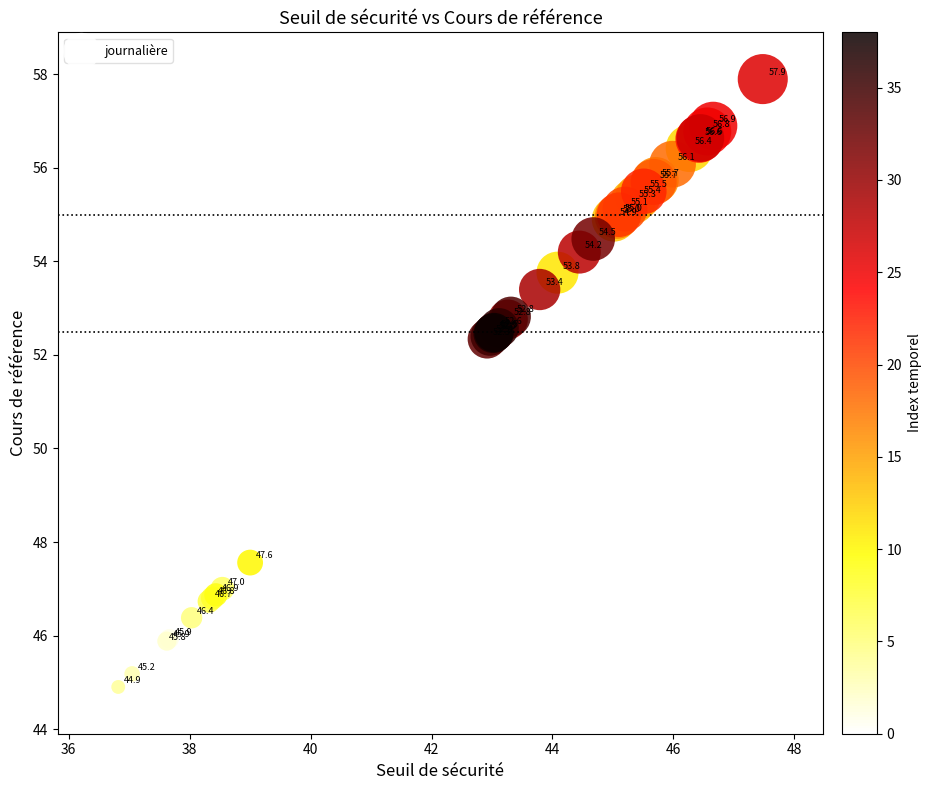

What Y value in the scatter plot is closest to 51?

52.3